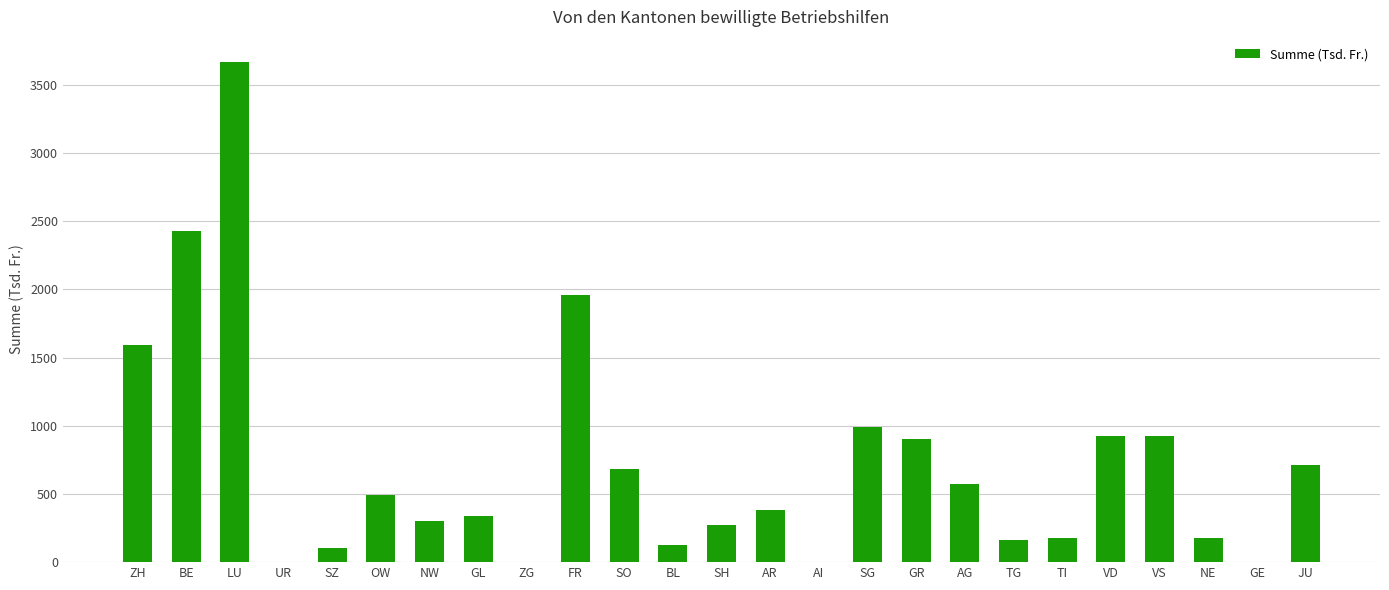

Approximately how many times larger is the value at BE compared to OW?

5.0